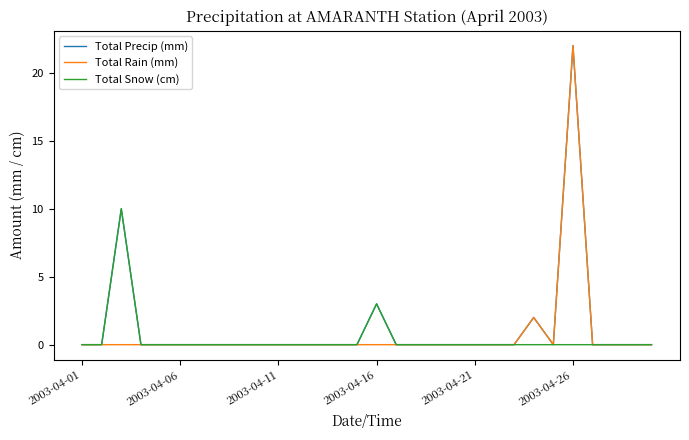

What is the maximum value for Total Rain (mm)?

22